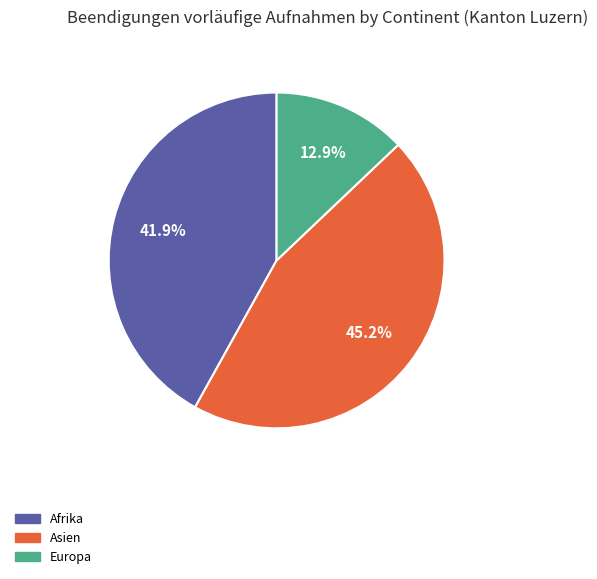

Is there a majority slice in this chart?

No